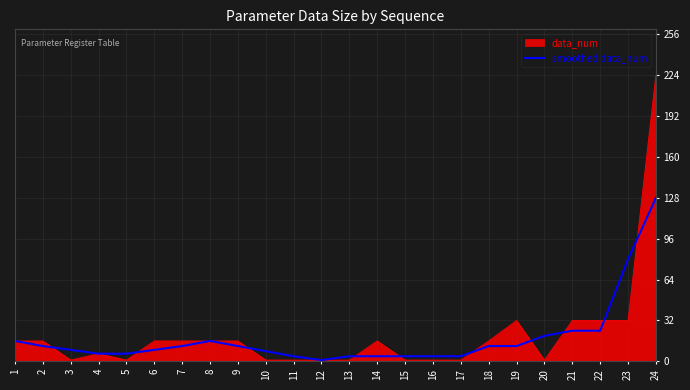

Which series has the largest range (max minus min)?

data_num